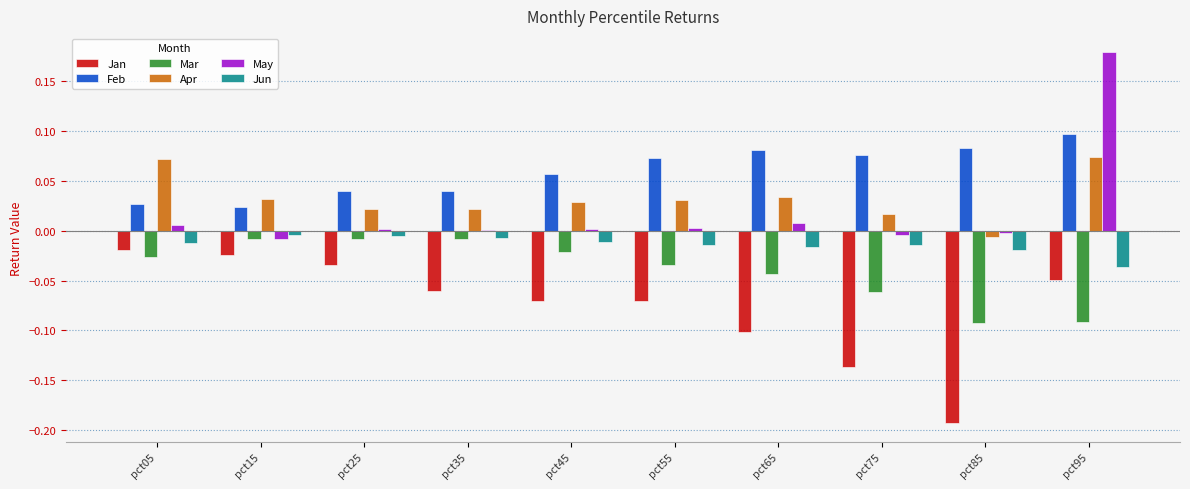

Which series has the widest spread of values?

May